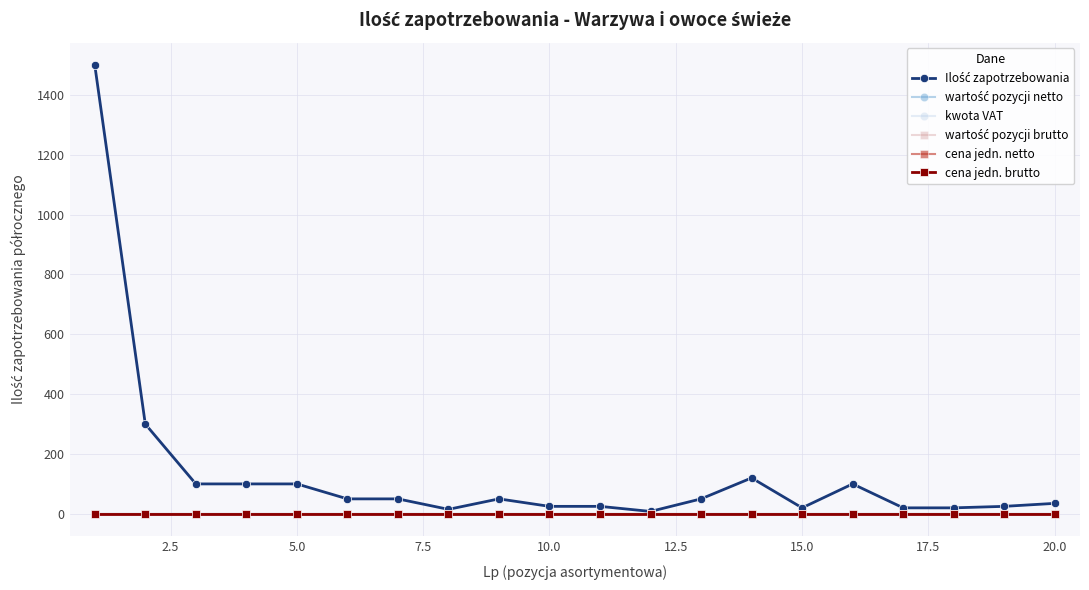

List the series in order of their peak value, highest first.

Ilość zapotrzebowania, wartość pozycji netto, kwota VAT, wartość pozycji brutto, cena jedn. netto, cena jedn. brutto